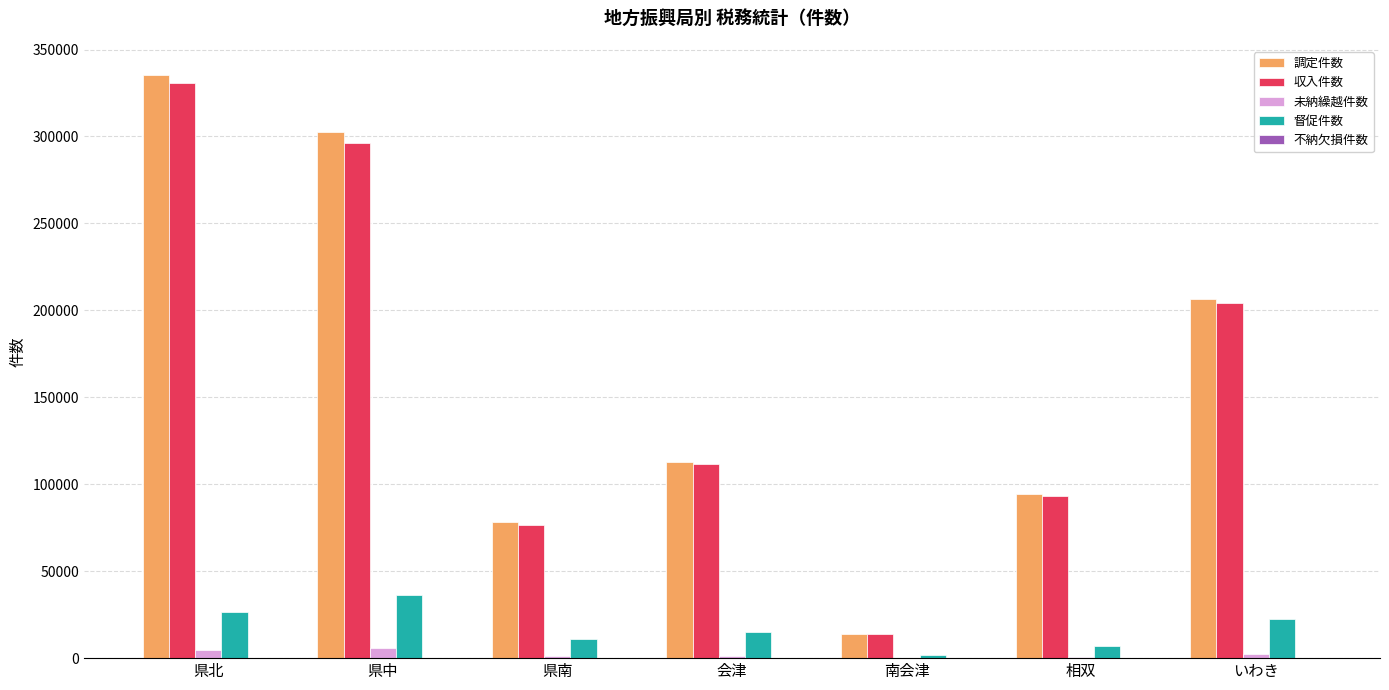

Which label corresponds to the largest value in the chart?

県北